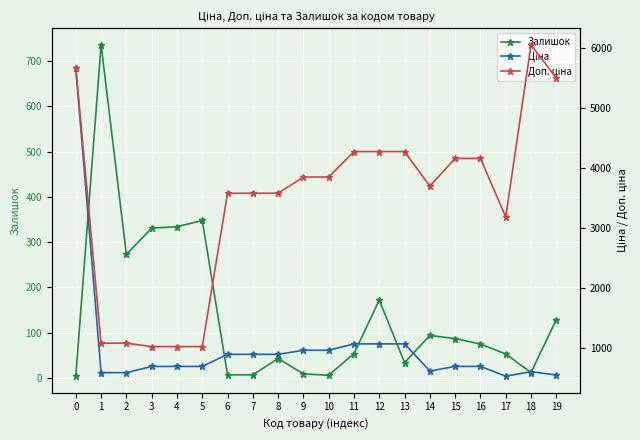

Where do Залишок and Ціна first cross each other?

0 and 1